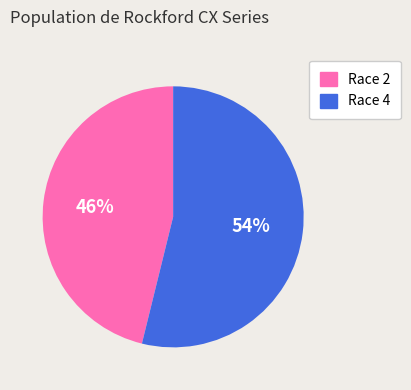

To the nearest percent, what is the difference between the largest and smallest slice percentages?

8%